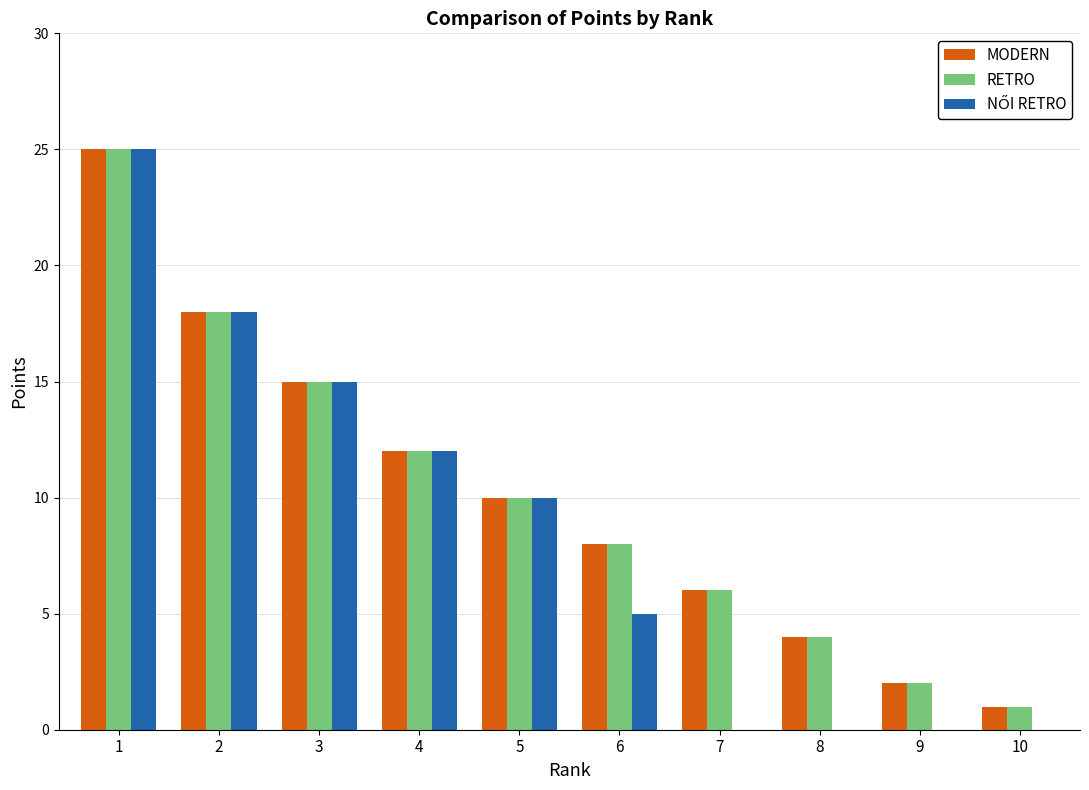

At which label is RETRO closest to 13?

4